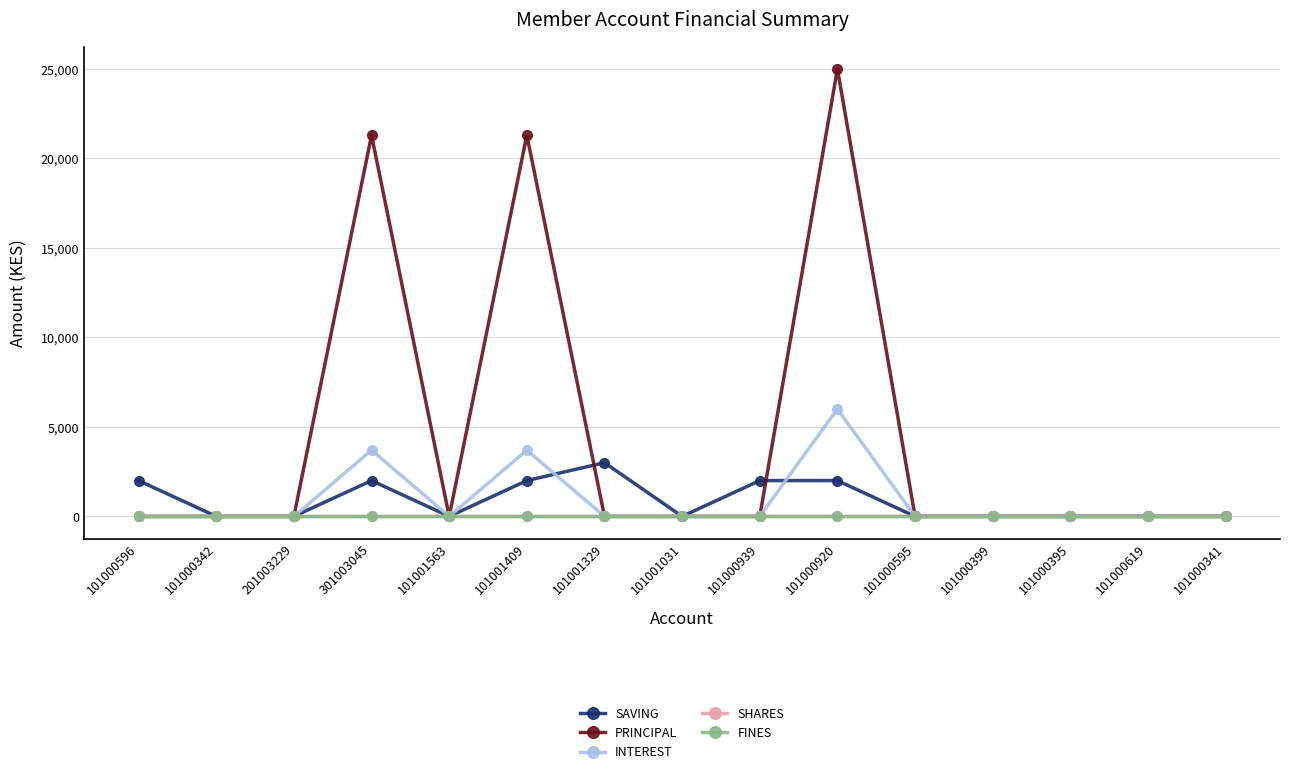

Is this an area chart (filled region under the line)?

No